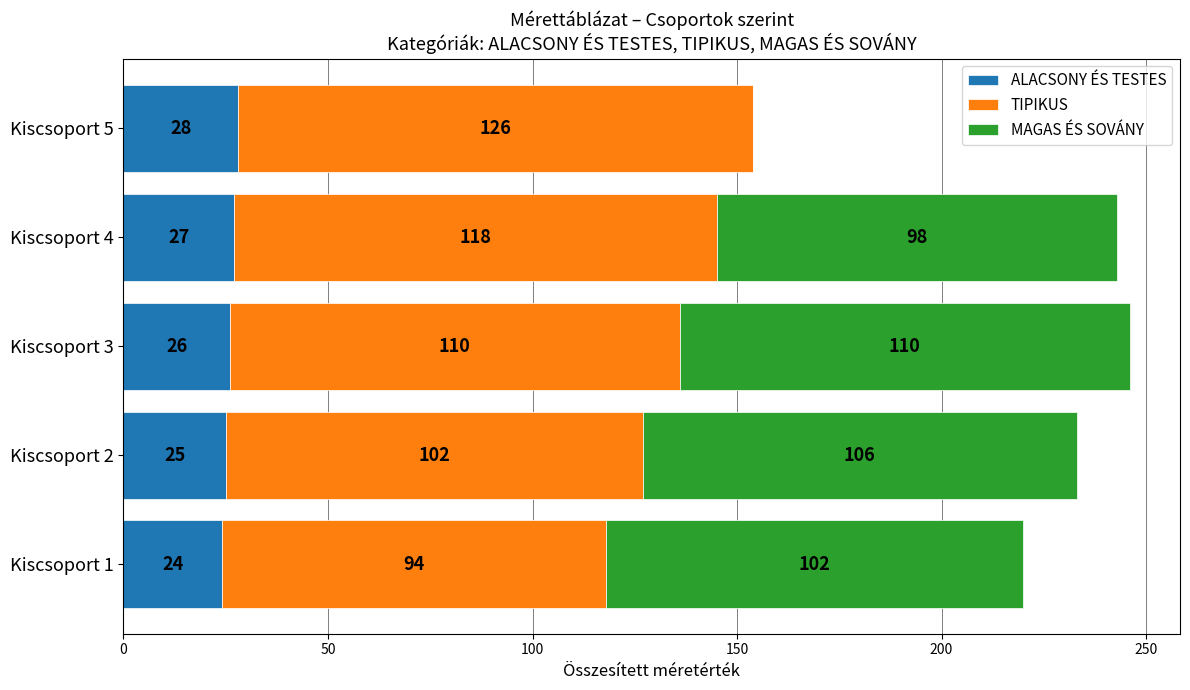

What is the sum of all ALACSONY ÉS TESTES values?

130